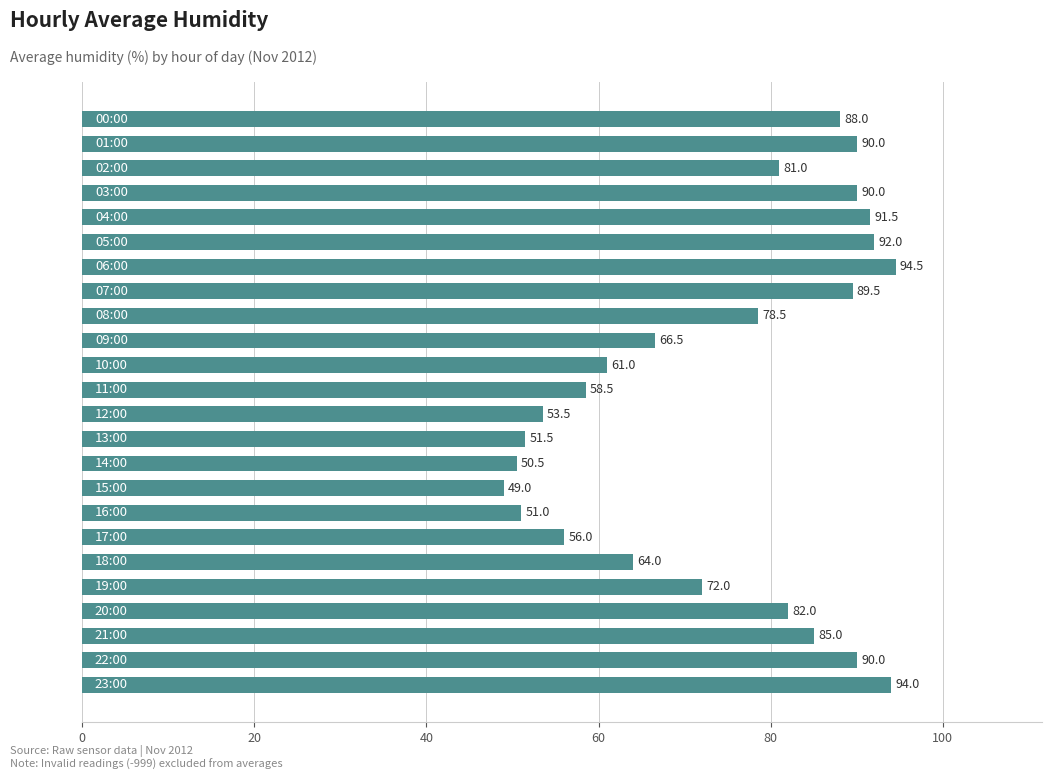

Does the chart contain stacked bars?

No